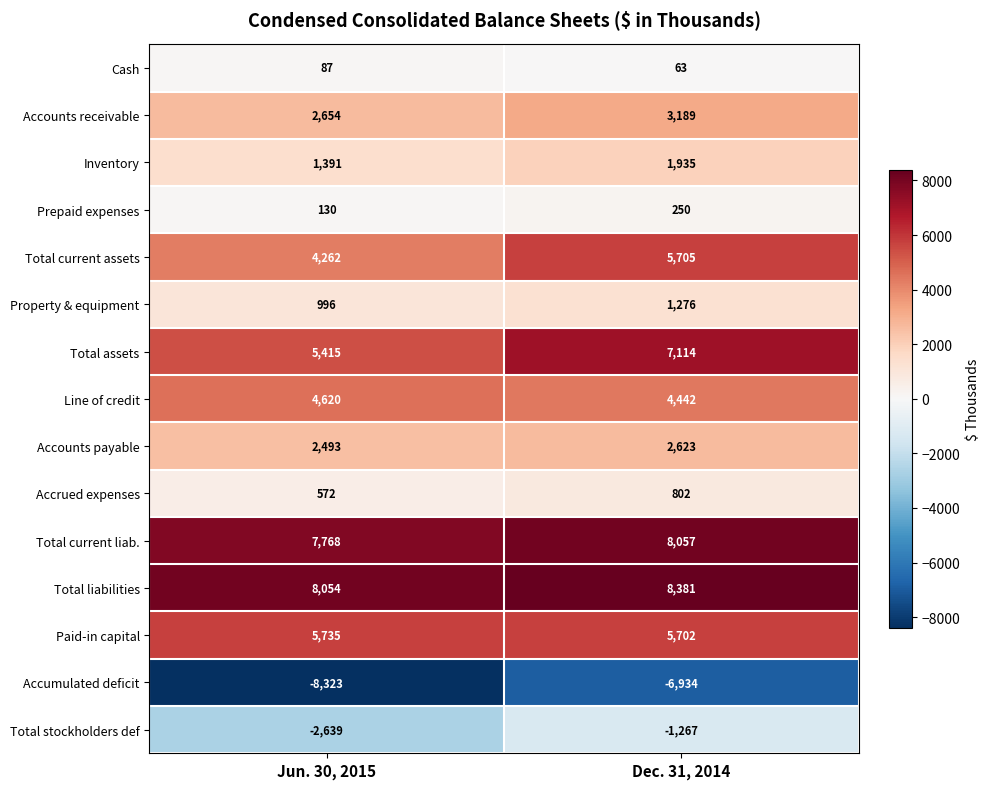

Reading left to right, list all the values displayed in this chart.

Cash: Jun. 30, 2015=87	Dec. 31, 2014=63
Accounts receivable: Jun. 30, 2015=2654	Dec. 31, 2014=3189
Inventory: Jun. 30, 2015=1391	Dec. 31, 2014=1935
Prepaid expenses: Jun. 30, 2015=130	Dec. 31, 2014=250
Total current assets: Jun. 30, 2015=4262	Dec. 31, 2014=5705
Property & equipment: Jun. 30, 2015=996	Dec. 31, 2014=1276
Total assets: Jun. 30, 2015=5415	Dec. 31, 2014=7114
Line of credit: Jun. 30, 2015=4620	Dec. 31, 2014=4442
Accounts payable: Jun. 30, 2015=2493	Dec. 31, 2014=2623
Accrued expenses: Jun. 30, 2015=572	Dec. 31, 2014=802
Total current liab.: Jun. 30, 2015=7768	Dec. 31, 2014=8057
Total liabilities: Jun. 30, 2015=8054	Dec. 31, 2014=8381
Paid-in capital: Jun. 30, 2015=5735	Dec. 31, 2014=5702
Accumulated deficit: Jun. 30, 2015=-8323	Dec. 31, 2014=-6934
Total stockholders def: Jun. 30, 2015=-2639	Dec. 31, 2014=-1267